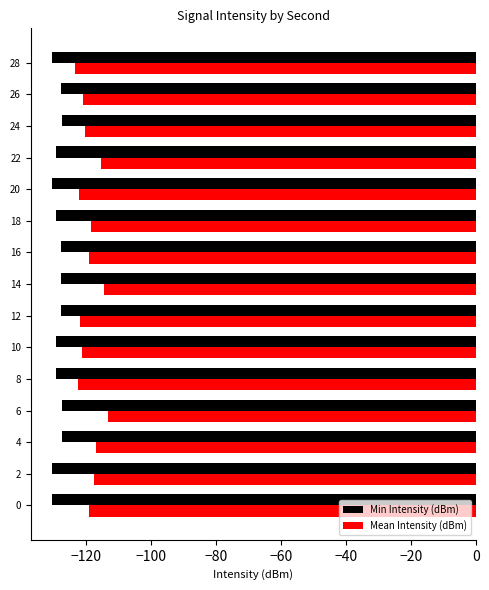

Rank the series at 16 from highest to lowest value.

Mean Intensity (dBm), Min Intensity (dBm)